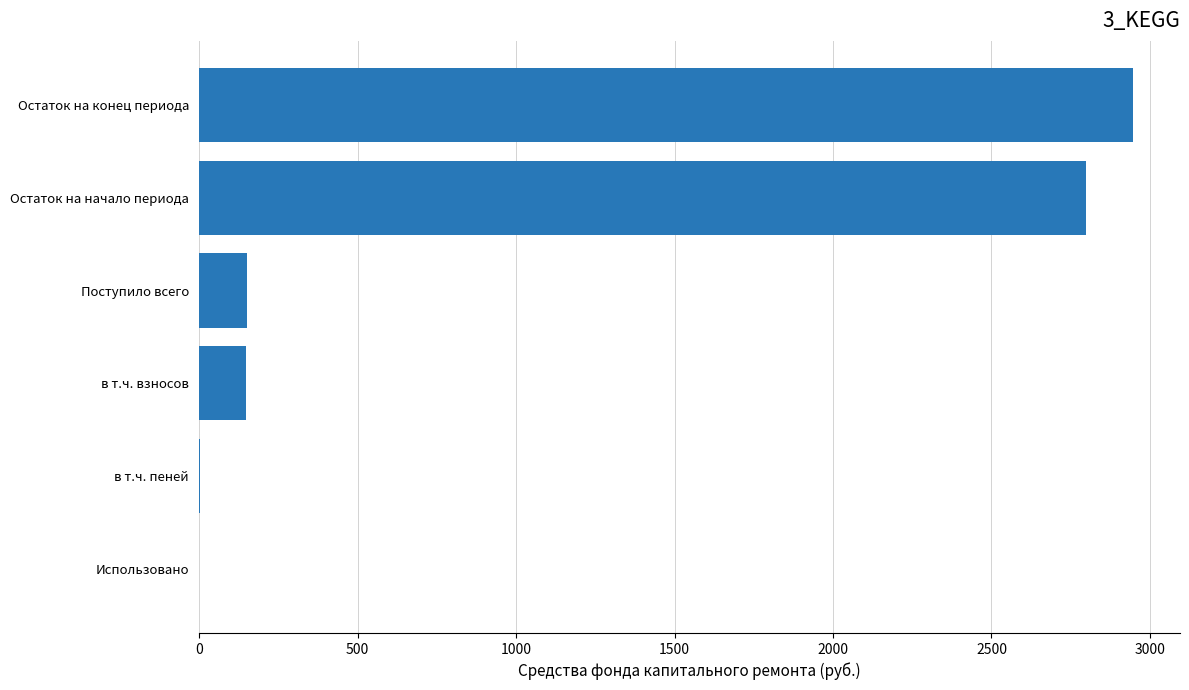

Read the value at Поступило всего.

149.4